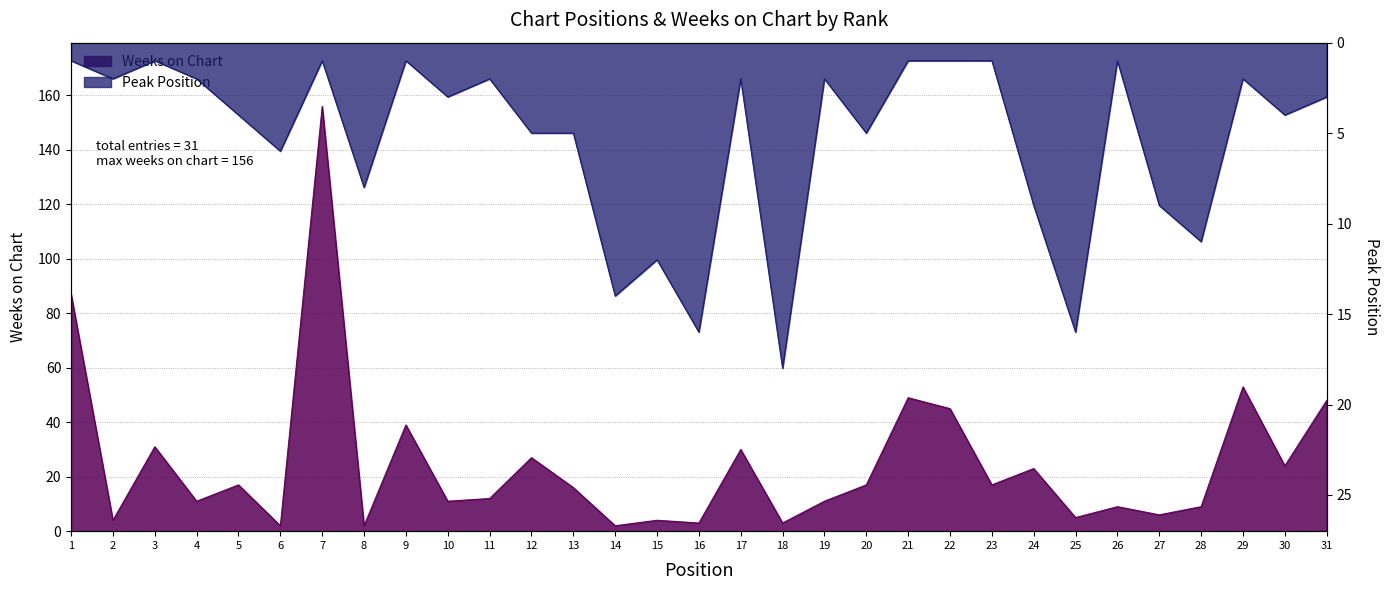

At how many categories does at least one series exceed 57?

2